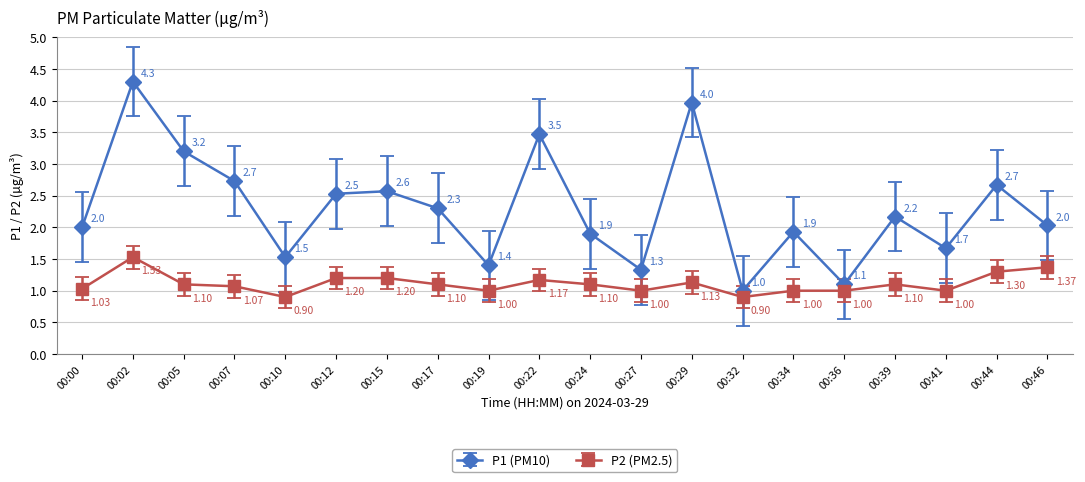

True or false: P2 (PM2.5) and P1 (PM10) intersect in this chart.

False